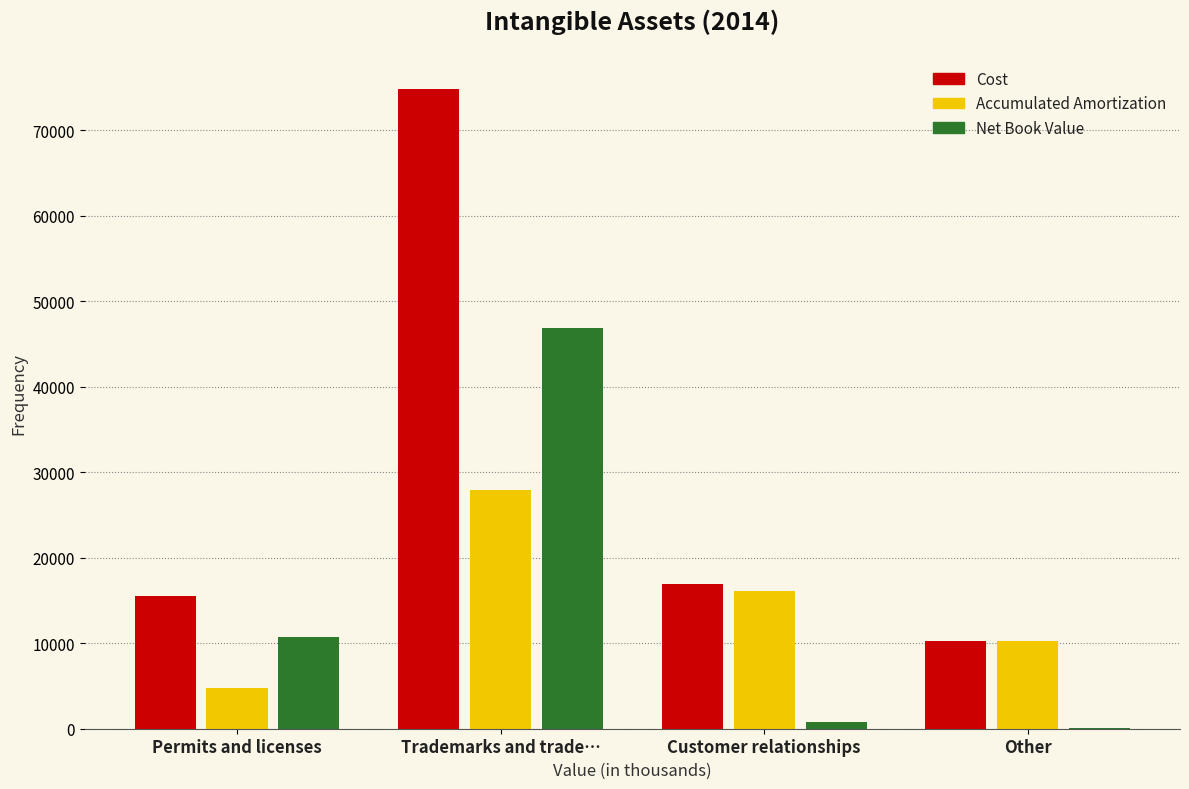

Reading left to right, transcribe all the data shown in this chart.

Cost: Permits and licenses=15523	Trademarks and trade…=74840	Customer relationships=16905	Other=10268
Accumulated Amortization: Permits and licenses=4765	Trademarks and trade…=27944	Customer relationships=16075	Other=10231
Net Book Value: Permits and licenses=10758	Trademarks and trade…=46896	Customer relationships=830	Other=37